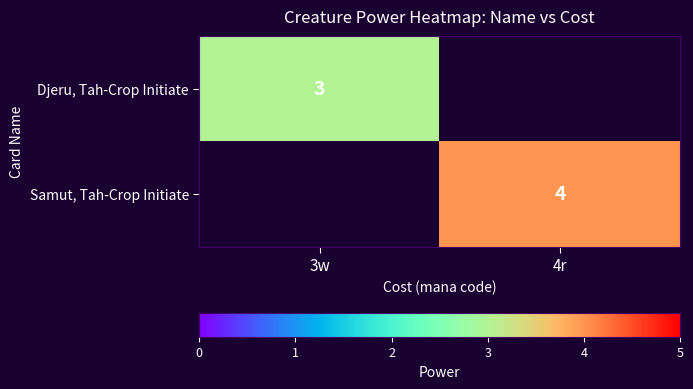

True or false: Samut, Tah-Crop Initiate has a value of 4 at 4r.

True